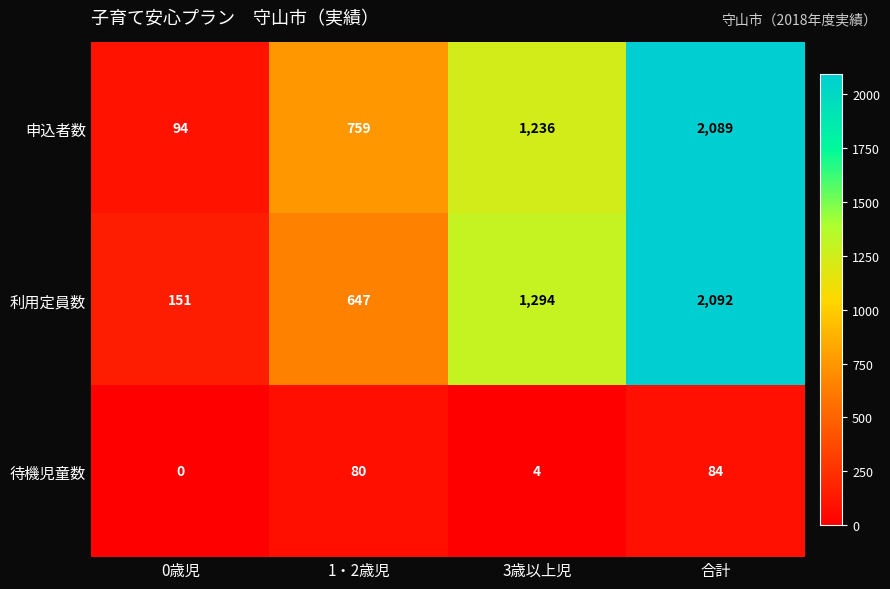

Which series has the largest total across all categories?

利用定員数